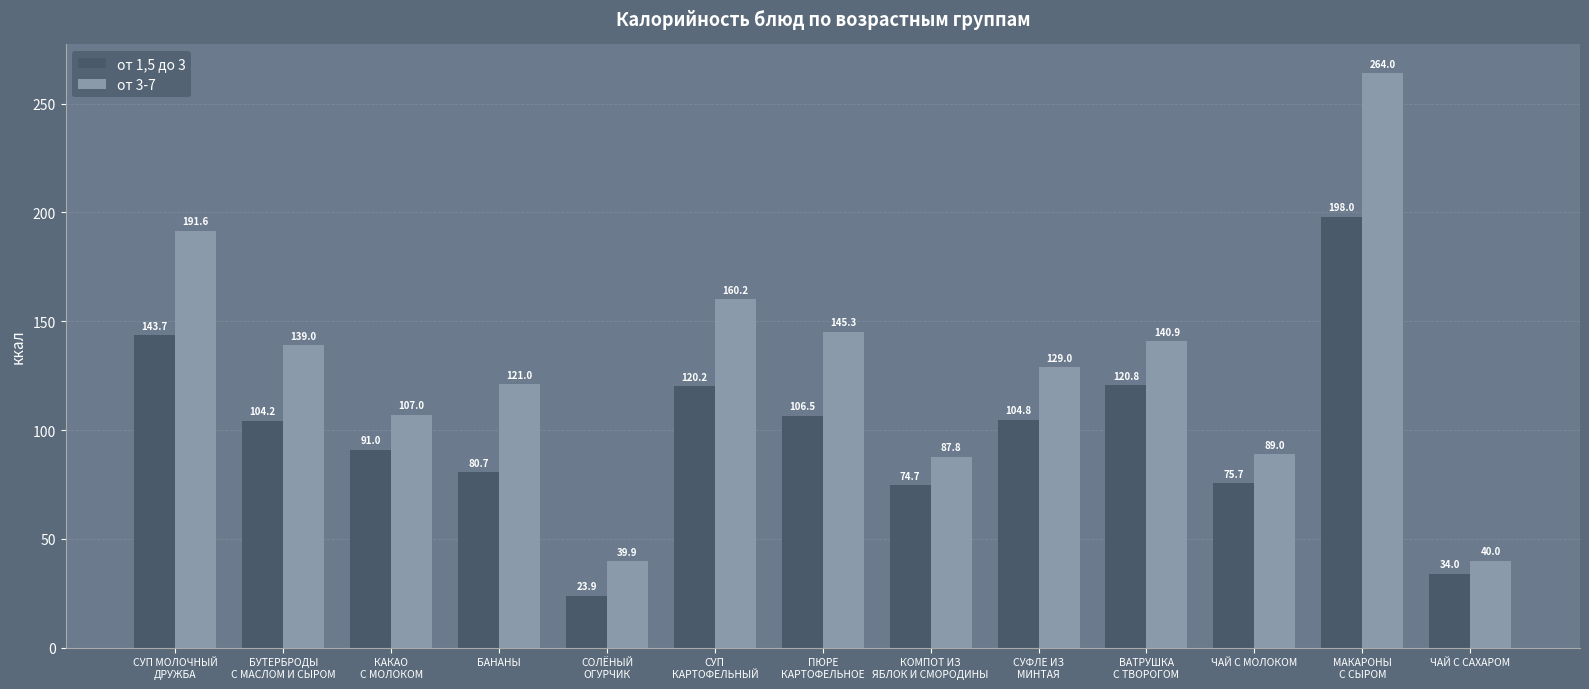

What are all the series names shown in the legend?

от 1,5 до 3, от 3-7